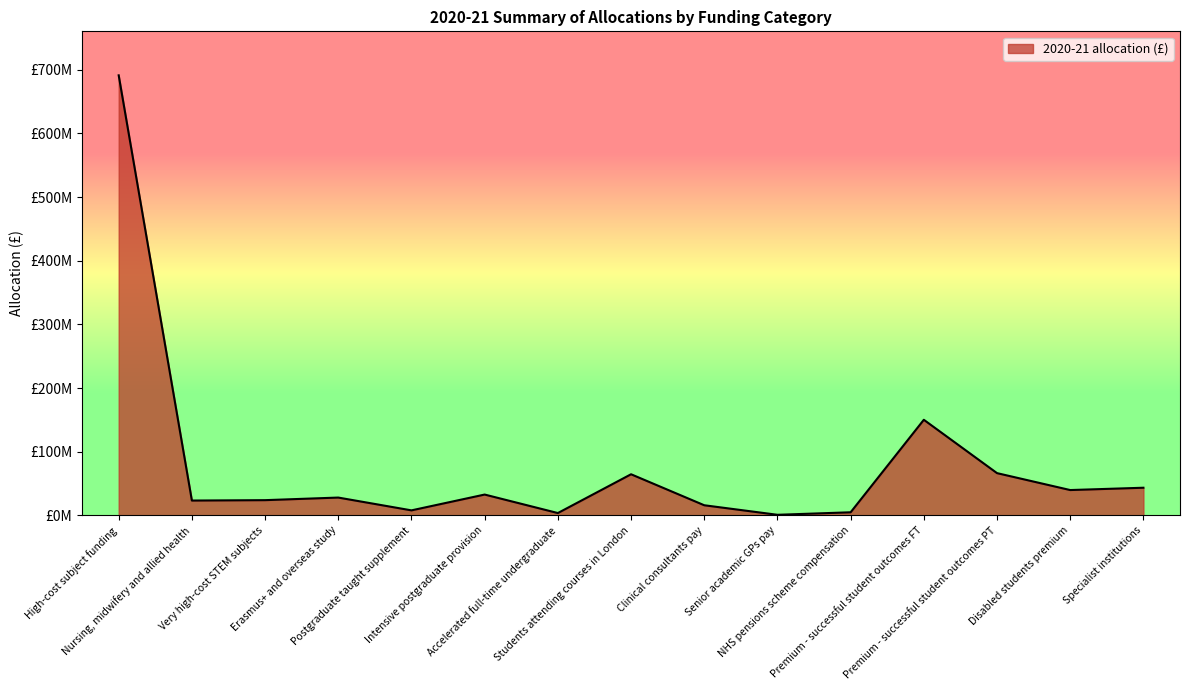

What is the minimum value shown in the chart?

845065